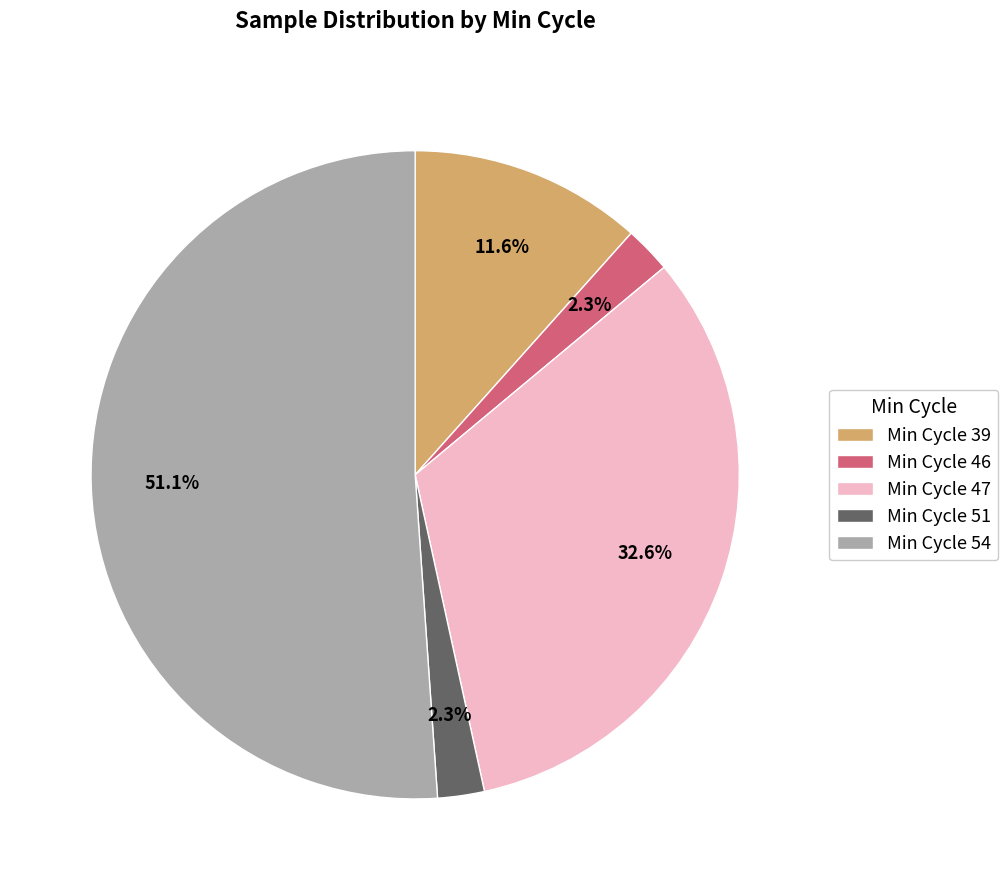

Count the number of slices in the pie.

5